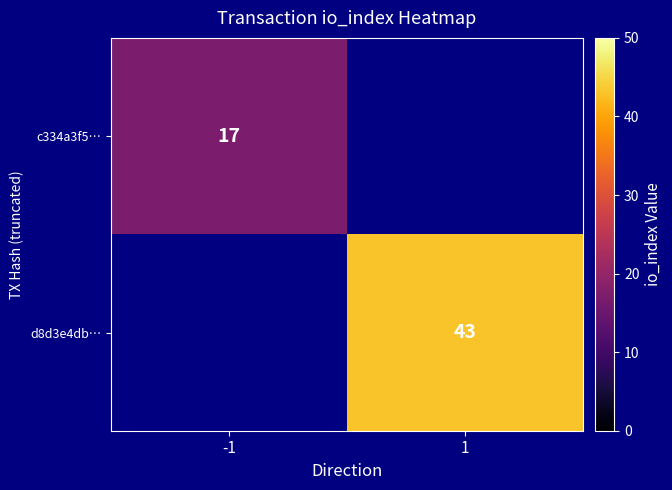

Is the value of c334a3f5… at -1 greater than the value of d8d3e4db… at 1?

No